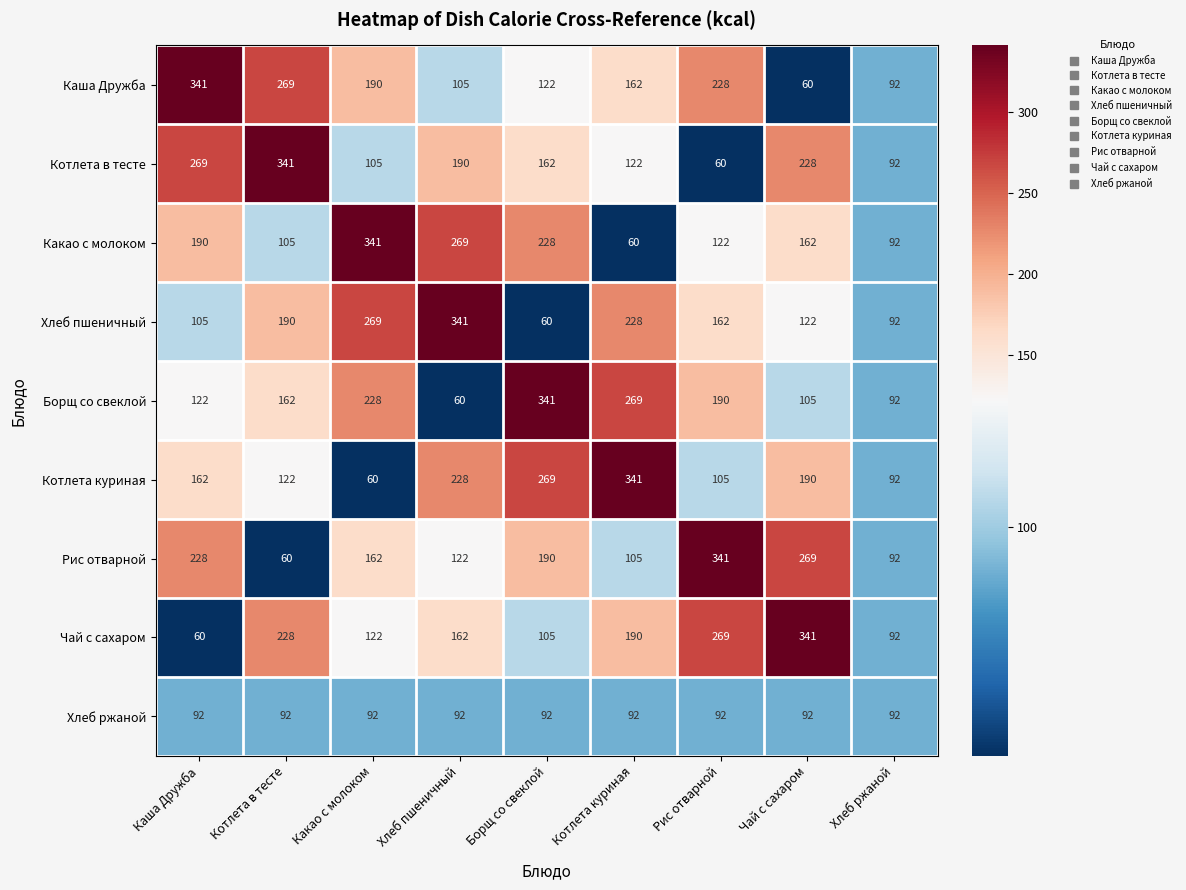

Which category has the highest value in the Какао с молоком series?

Какао с молоком